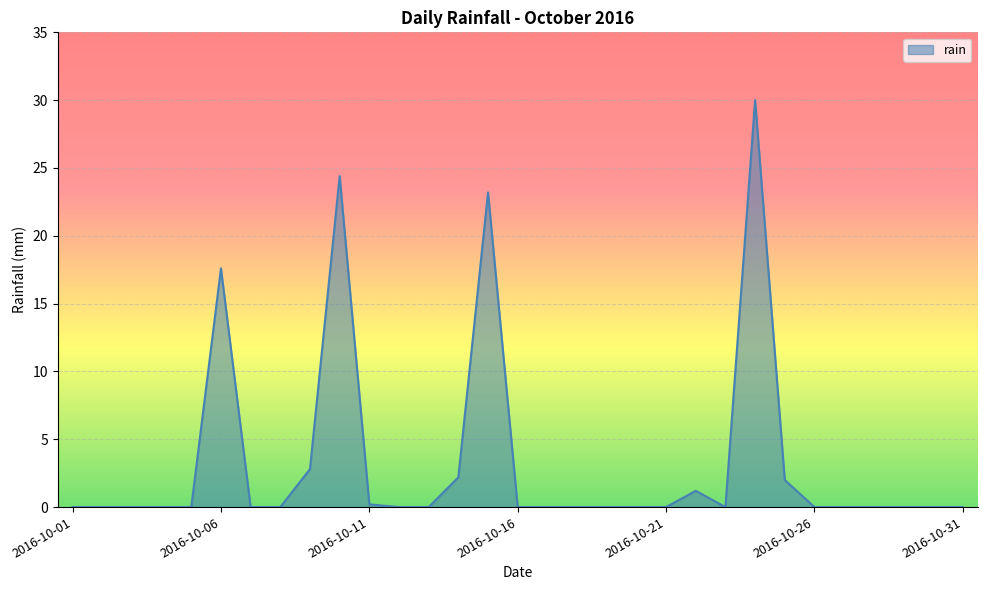

What is the maximum value shown in the chart?

30.0